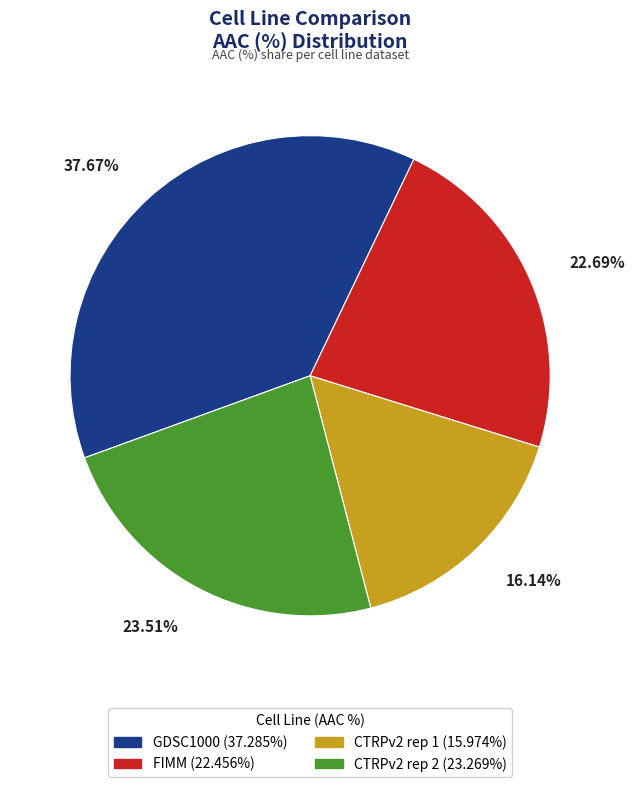

Which has a higher value, GDSC1000 or FIMM?

GDSC1000